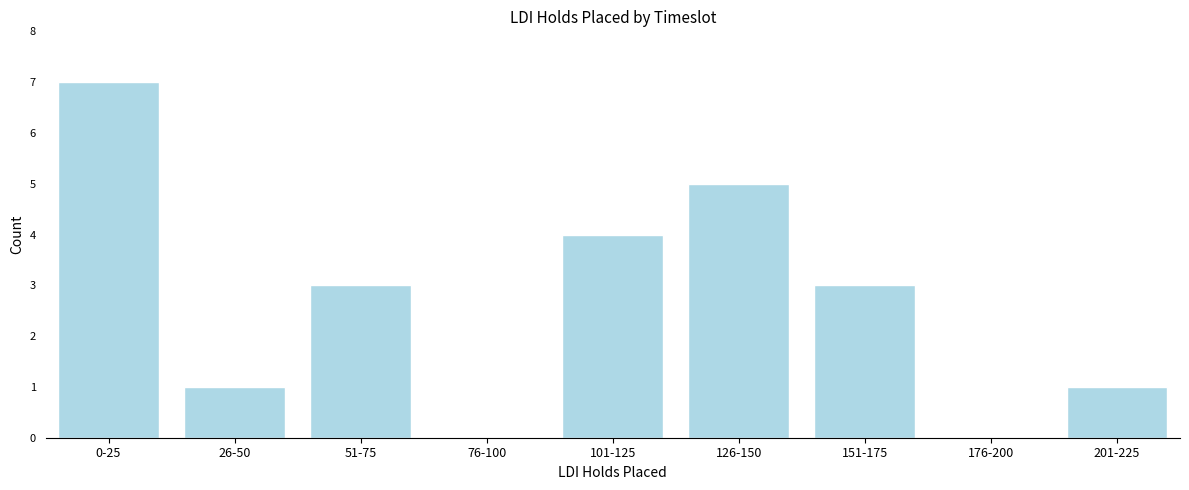

Reading right to left, extract all data points from this chart.

201-225=1	176-200=0	151-175=3	126-150=5	101-125=4	76-100=0	51-75=3	26-50=1	0-25=7